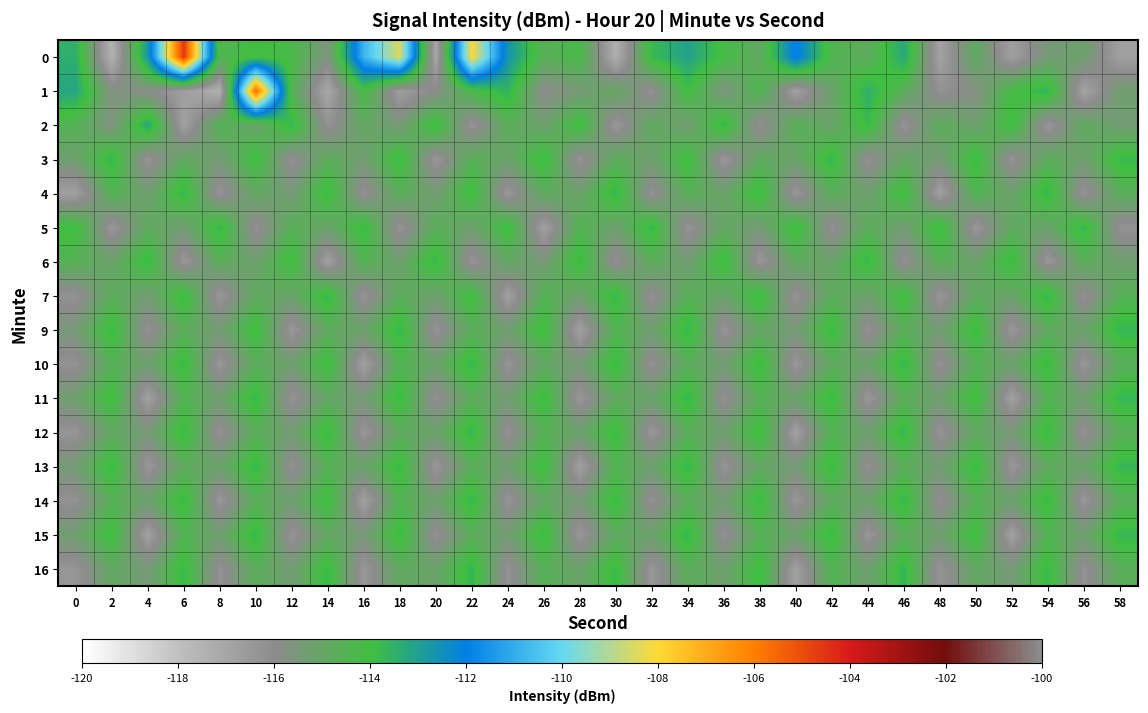

Reading right to left, what are all the values shown in this chart?

0: 58=-116.7	56=-115.1	54=-115.4	52=-116.7	50=-114.8	48=-116.9	46=-113.2	44=-114.8	42=-114.4	40=-111.9	38=-114.9	36=-114.1	34=-113.1	32=-113.8	30=-117.3	28=-114.2	26=-114.6	24=-112.7	22=-108.0	20=-117.1	18=-108.4	16=-110.8	14=-115.6	12=-114.2	10=-114.0	8=-114.4	6=-104.6	4=-112.8	2=-117.5	0=-113.4
1: 58=-115.2	56=-116.9	54=-113.6	52=-114.1	50=-115.8	48=-116.2	46=-114.7	44=-113.5	42=-115.1	40=-116.8	38=-114.3	36=-115.7	34=-114.0	32=-116.2	30=-114.9	28=-115.4	26=-116.0	24=-113.6	22=-114.3	20=-115.9	18=-116.7	16=-114.2	14=-117.1	12=-114.6	10=-105.6	8=-117.4	6=-116.7	4=-115.9	2=-115.7	0=-113.2
2: 58=-115.3	56=-114.8	54=-116.5	52=-113.9	50=-115.2	48=-114.7	46=-116.3	44=-113.8	42=-115.1	40=-114.6	38=-116.2	36=-113.7	34=-115.3	32=-114.8	30=-116.5	28=-113.9	26=-115.2	24=-114.7	22=-116.3	20=-113.8	18=-115.5	16=-114.9	14=-116.2	12=-113.7	10=-115.1	8=-114.5	6=-116.8	4=-113.2	2=-115.7	0=-114.5
3: 58=-113.8	56=-115.2	54=-114.7	52=-116.3	50=-113.8	48=-115.5	46=-114.9	44=-116.2	42=-113.7	40=-115.1	38=-114.8	36=-116.5	34=-113.9	32=-115.2	30=-114.7	28=-116.3	26=-113.8	24=-115.1	22=-114.6	20=-116.5	18=-113.8	16=-115.3	14=-114.7	12=-116.2	10=-113.9	8=-115.5	6=-114.8	4=-116.3	2=-113.7	0=-115.2
4: 58=-114.7	56=-116.3	54=-113.7	52=-115.1	50=-114.5	48=-116.8	46=-113.9	44=-115.2	42=-114.7	40=-116.5	38=-113.8	36=-115.1	34=-114.6	32=-116.2	30=-113.7	28=-115.1	26=-114.8	24=-116.5	22=-113.9	20=-115.3	18=-114.7	16=-116.2	14=-113.8	12=-115.5	10=-114.9	8=-116.3	6=-113.7	4=-115.2	2=-114.5	0=-116.8
5: 58=-116.2	56=-113.7	54=-115.1	52=-114.8	50=-116.5	48=-113.8	46=-115.3	44=-114.7	42=-116.2	40=-113.8	38=-115.5	36=-114.9	34=-116.3	32=-113.7	30=-115.2	28=-114.5	26=-116.8	24=-113.9	22=-115.2	20=-114.7	18=-116.3	16=-113.8	14=-115.1	12=-114.6	10=-116.2	8=-113.7	6=-115.3	4=-114.8	2=-116.5	0=-113.9
6: 58=-115.2	56=-114.7	54=-116.5	52=-113.8	50=-115.1	48=-114.6	46=-116.2	44=-113.7	42=-115.1	40=-114.8	38=-116.5	36=-113.8	34=-115.3	32=-114.7	30=-116.2	28=-113.8	26=-115.5	24=-114.9	22=-116.3	20=-113.7	18=-115.2	16=-114.5	14=-116.8	12=-113.9	10=-115.2	8=-114.7	6=-116.5	4=-113.8	2=-115.1	0=-114.6
7: 58=-114.6	56=-116.2	54=-113.7	52=-115.1	50=-114.8	48=-116.5	46=-113.9	44=-115.2	42=-114.7	40=-116.3	38=-113.8	36=-115.1	34=-114.6	32=-116.2	30=-113.7	28=-115.2	26=-114.5	24=-116.8	22=-113.9	20=-115.2	18=-114.7	16=-116.3	14=-113.7	12=-115.1	10=-114.8	8=-116.5	6=-113.8	4=-115.3	2=-114.7	0=-116.2
9: 58=-113.7	56=-115.1	54=-114.8	52=-116.5	50=-113.8	48=-115.3	46=-114.7	44=-116.2	42=-113.8	40=-115.5	38=-114.9	36=-116.3	34=-113.7	32=-115.2	30=-114.5	28=-116.8	26=-113.9	24=-115.2	22=-114.7	20=-116.3	18=-113.7	16=-115.1	14=-114.8	12=-116.5	10=-113.9	8=-115.3	6=-114.7	4=-116.2	2=-113.8	0=-115.5
10: 58=-114.7	56=-116.5	54=-113.8	52=-115.1	50=-114.6	48=-116.2	46=-113.7	44=-115.1	42=-114.8	40=-116.5	38=-113.8	36=-115.3	34=-114.7	32=-116.2	30=-113.8	28=-115.5	26=-114.9	24=-116.3	22=-113.7	20=-115.1	18=-114.5	16=-116.8	14=-113.9	12=-115.2	10=-114.7	8=-116.5	6=-113.8	4=-115.2	2=-114.6	0=-116.2
11: 58=-113.7	56=-115.2	54=-114.5	52=-116.8	50=-113.9	48=-115.2	46=-114.7	44=-116.5	42=-113.8	40=-115.1	38=-114.6	36=-116.2	34=-113.7	32=-115.1	30=-114.8	28=-116.5	26=-113.8	24=-115.3	22=-114.7	20=-116.2	18=-113.8	16=-115.5	14=-114.9	12=-116.3	10=-113.7	8=-115.2	6=-114.5	4=-116.8	2=-113.9	0=-115.2
12: 58=-114.7	56=-116.2	54=-113.8	52=-115.5	50=-114.9	48=-116.3	46=-113.7	44=-115.2	42=-114.5	40=-116.8	38=-113.9	36=-115.2	34=-114.7	32=-116.5	30=-113.8	28=-115.1	26=-114.6	24=-116.2	22=-113.7	20=-115.1	18=-114.8	16=-116.5	14=-113.8	12=-115.3	10=-114.7	8=-116.2	6=-113.8	4=-115.5	2=-114.9	0=-116.3
13: 58=-113.7	56=-115.1	54=-114.8	52=-116.5	50=-113.8	48=-115.3	46=-114.7	44=-116.2	42=-113.8	40=-115.5	38=-114.9	36=-116.3	34=-113.7	32=-115.2	30=-114.5	28=-116.8	26=-113.9	24=-115.2	22=-114.7	20=-116.5	18=-113.8	16=-115.1	14=-114.6	12=-116.2	10=-113.7	8=-115.1	6=-114.8	4=-116.5	2=-113.8	0=-115.3
14: 58=-114.7	56=-116.5	54=-113.8	52=-115.1	50=-114.6	48=-116.2	46=-113.7	44=-115.1	42=-114.8	40=-116.5	38=-113.8	36=-115.3	34=-114.7	32=-116.2	30=-113.8	28=-115.5	26=-114.9	24=-116.3	22=-113.7	20=-115.2	18=-114.5	16=-116.8	14=-113.9	12=-115.2	10=-114.7	8=-116.5	6=-113.8	4=-115.1	2=-114.6	0=-116.2
15: 58=-113.7	56=-115.2	54=-114.5	52=-116.8	50=-113.9	48=-115.2	46=-114.7	44=-116.5	42=-113.8	40=-115.1	38=-114.6	36=-116.2	34=-113.7	32=-115.1	30=-114.8	28=-116.5	26=-113.8	24=-115.3	22=-114.7	20=-116.2	18=-113.8	16=-115.5	14=-114.9	12=-116.3	10=-113.7	8=-115.2	6=-114.5	4=-116.8	2=-113.9	0=-115.2
16: 58=-114.7	56=-116.2	54=-113.8	52=-115.5	50=-114.9	48=-116.3	46=-113.7	44=-115.2	42=-114.5	40=-116.8	38=-113.9	36=-115.2	34=-114.7	32=-116.5	30=-113.8	28=-115.1	26=-114.6	24=-116.2	22=-113.7	20=-115.1	18=-114.8	16=-116.5	14=-113.8	12=-115.3	10=-114.7	8=-116.2	6=-113.8	4=-115.5	2=-114.9	0=-116.3